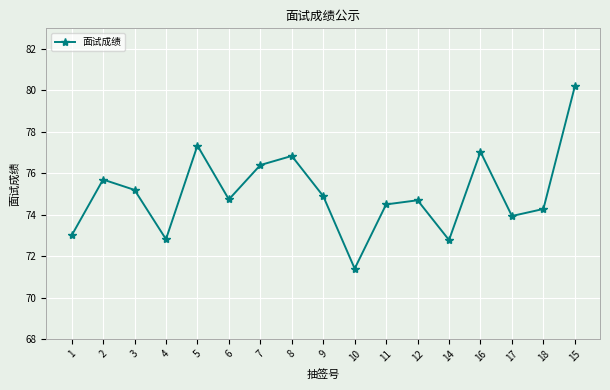

How many lines are shown in the chart?

1